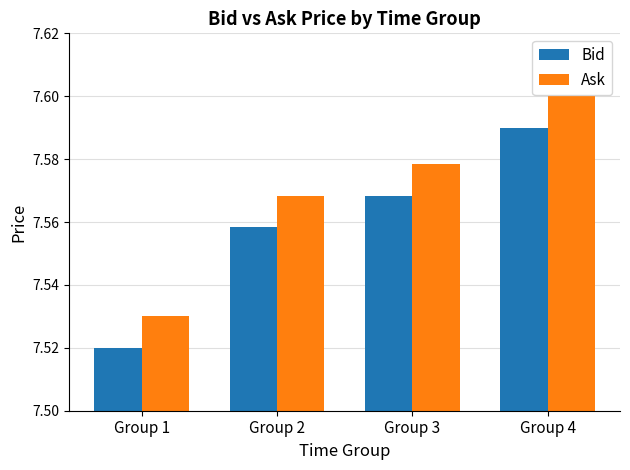

Which label corresponds to the largest value in the chart?

Group 4